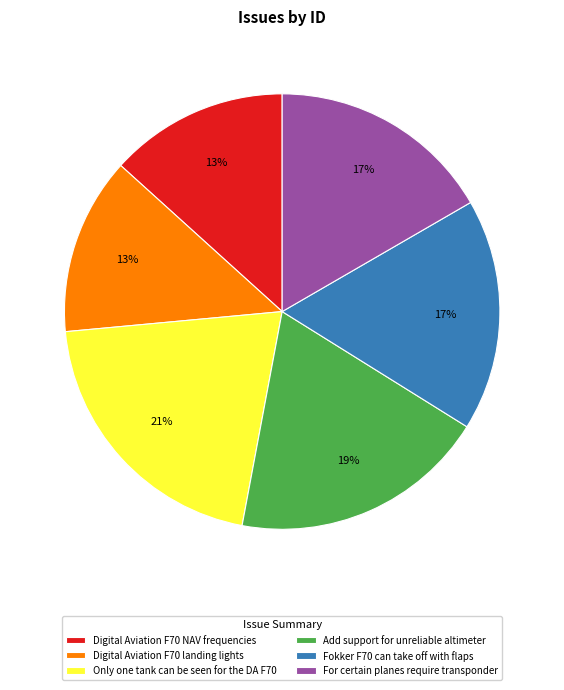

Between For certain planes require transponder and Digital Aviation F70 landing lights, which is larger?

For certain planes require transponder